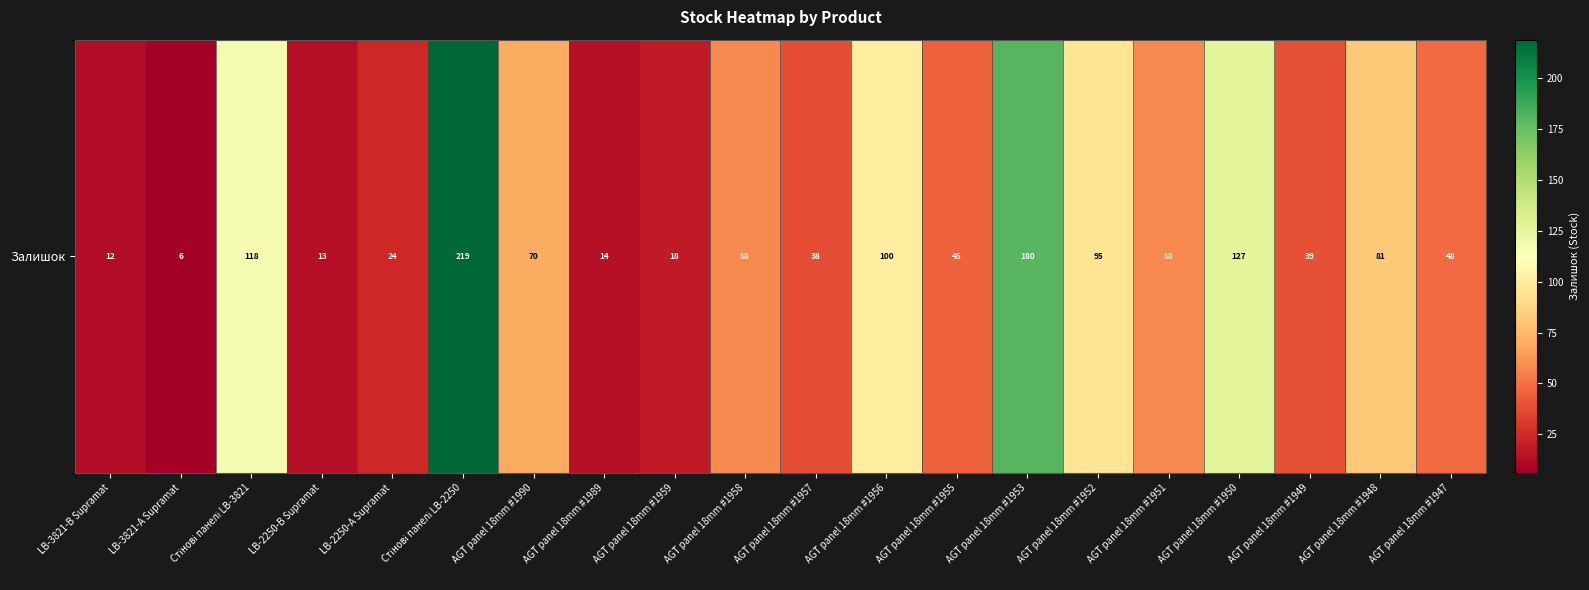

Approximately how many times larger is the value at LB-2250-В Supramat compared to AGT panel 18mm #1951?

0.2